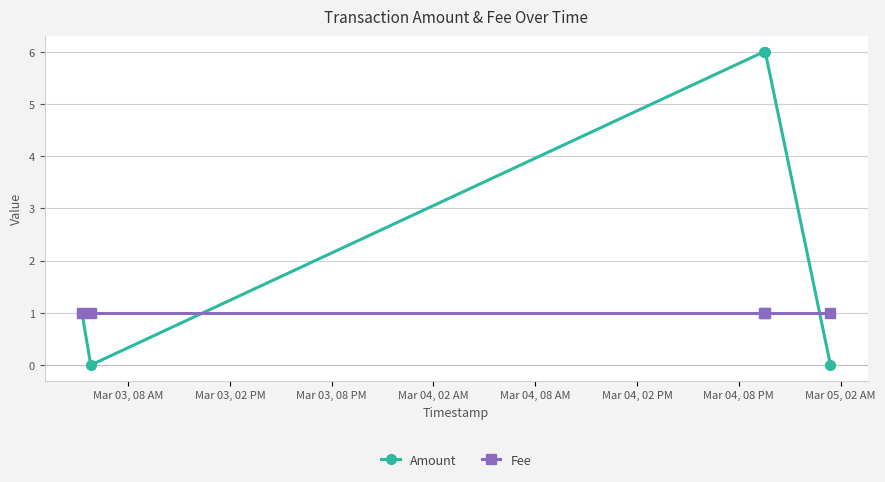

What is the value of the Amount point at the 4th from the left?

6